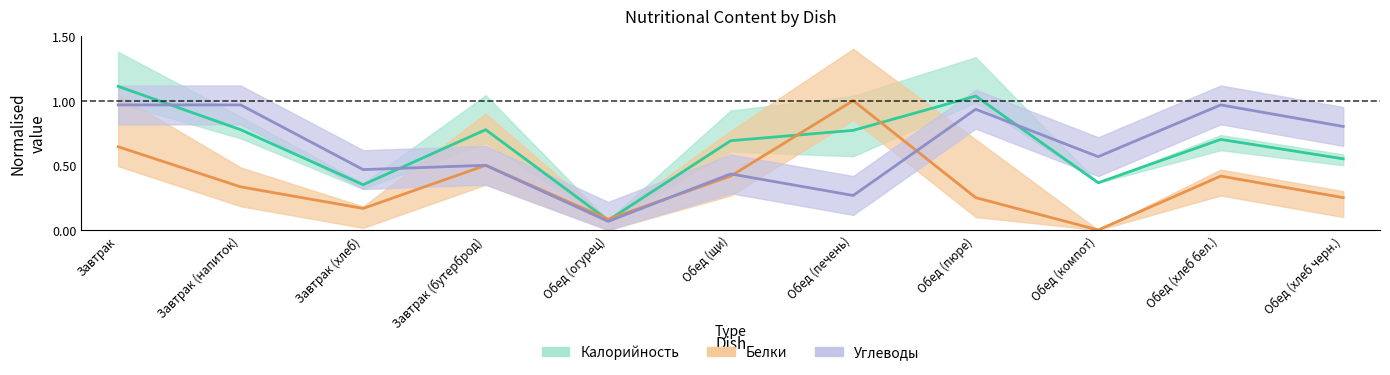

At which label is Углеводы closest to 0?

Обед (огурец)